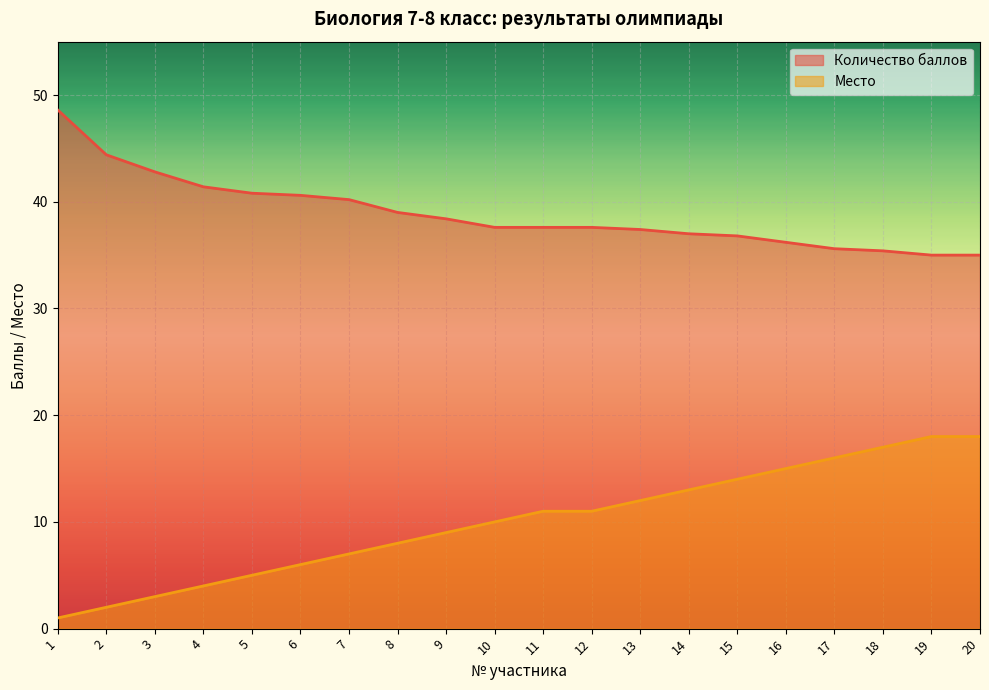

Reading left to right, list all the values displayed in this chart.

Количество баллов: 1=48.6	2=44.4	3=42.8	4=41.4	5=40.8	6=40.6	7=40.2	8=39.0	9=38.4	10=37.6	11=37.6	12=37.6	13=37.4	14=37.0	15=36.8	16=36.2	17=35.6	18=35.4	19=35.0	20=35.0
Место: 1=1.0	2=2.0	3=3.0	4=4.0	5=5.0	6=6.0	7=7.0	8=8.0	9=9.0	10=10.0	11=11.0	12=11.0	13=12.0	14=13.0	15=14.0	16=15.0	17=16.0	18=17.0	19=18.0	20=18.0